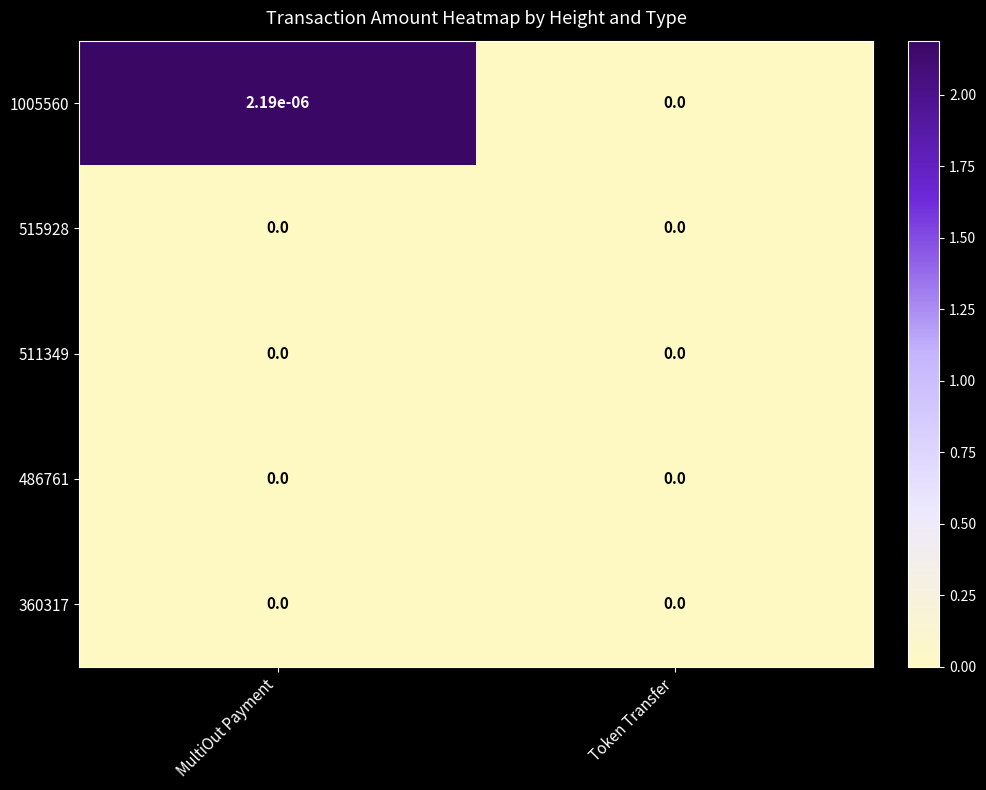

At which category is the sum across all series the highest?

MultiOut Payment